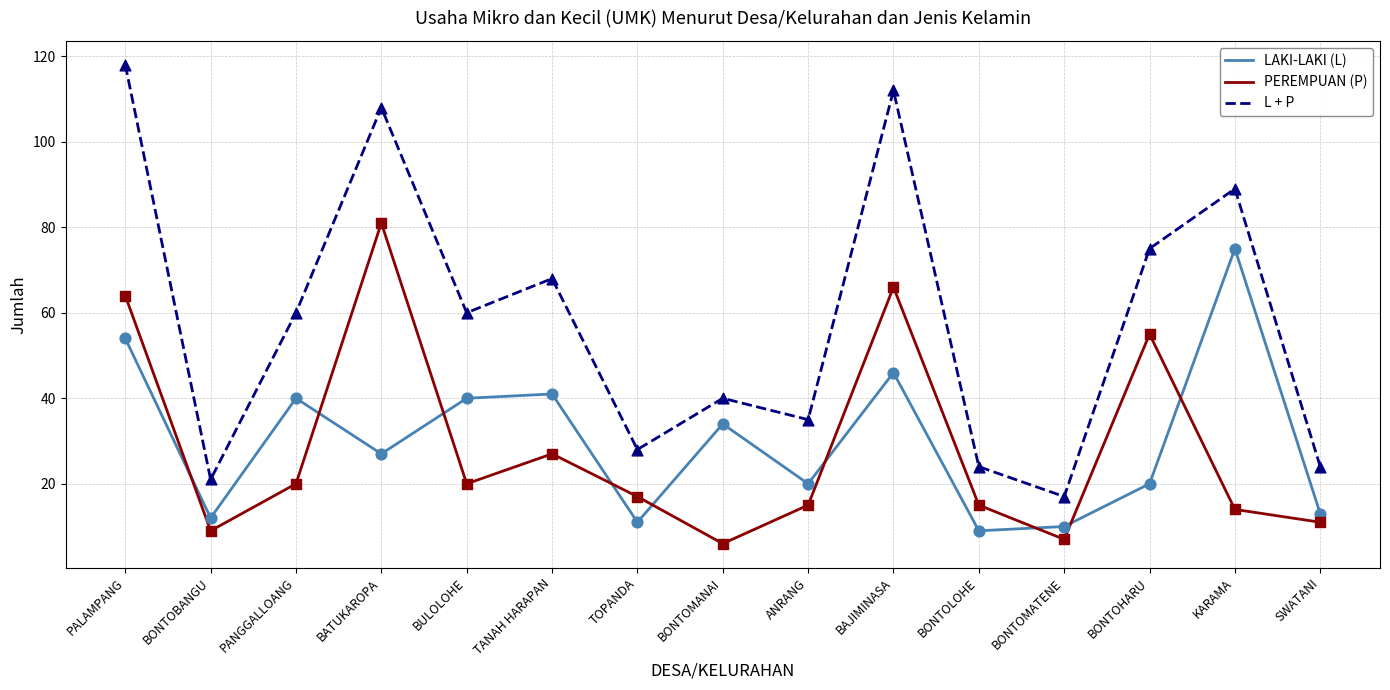

What is the total value across all series at BONTOHARU?

150